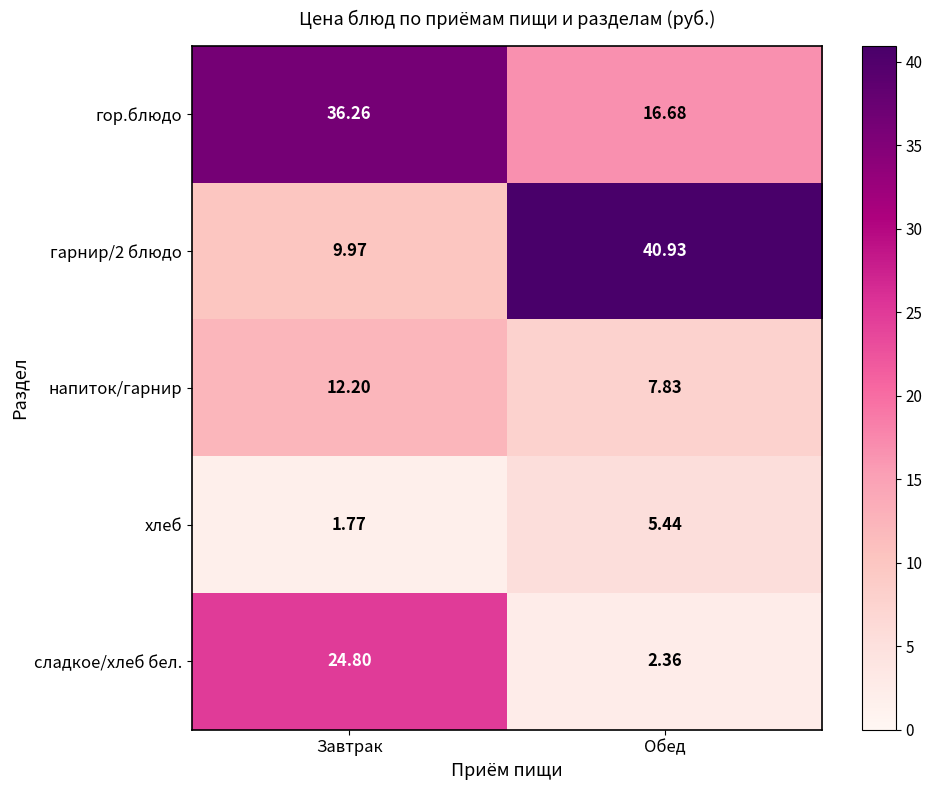

At which label does хлеб reach its minimum?

Завтрак